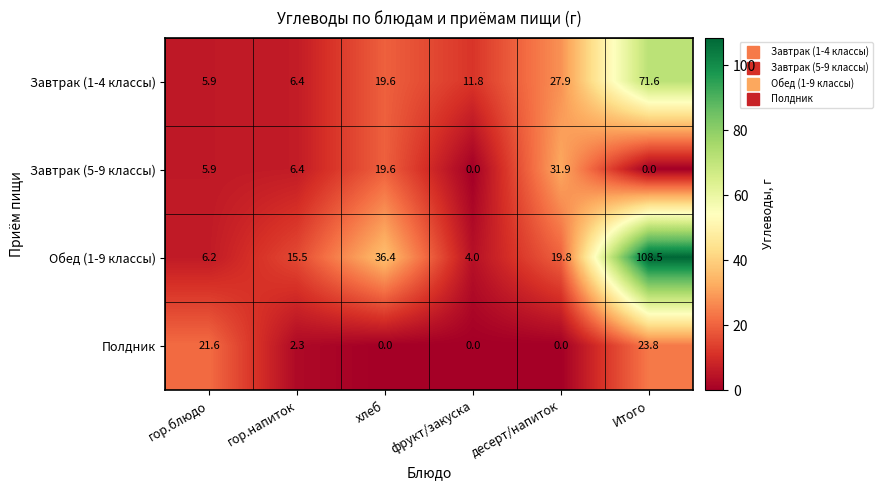

Between хлеб and Итого, which series saw the biggest shift?

Обед (1-9 классы)